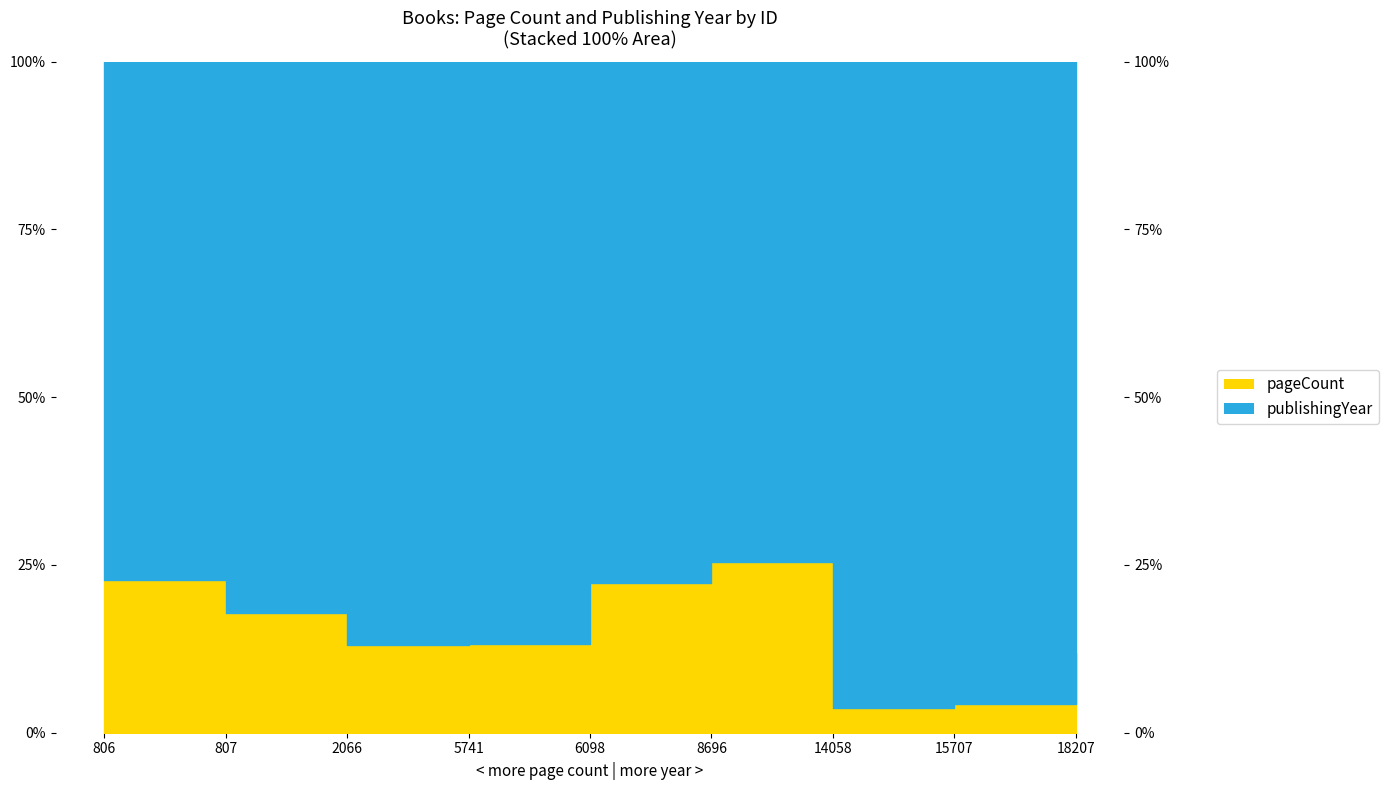

Which has a higher value, 14058 or 5741?

5741